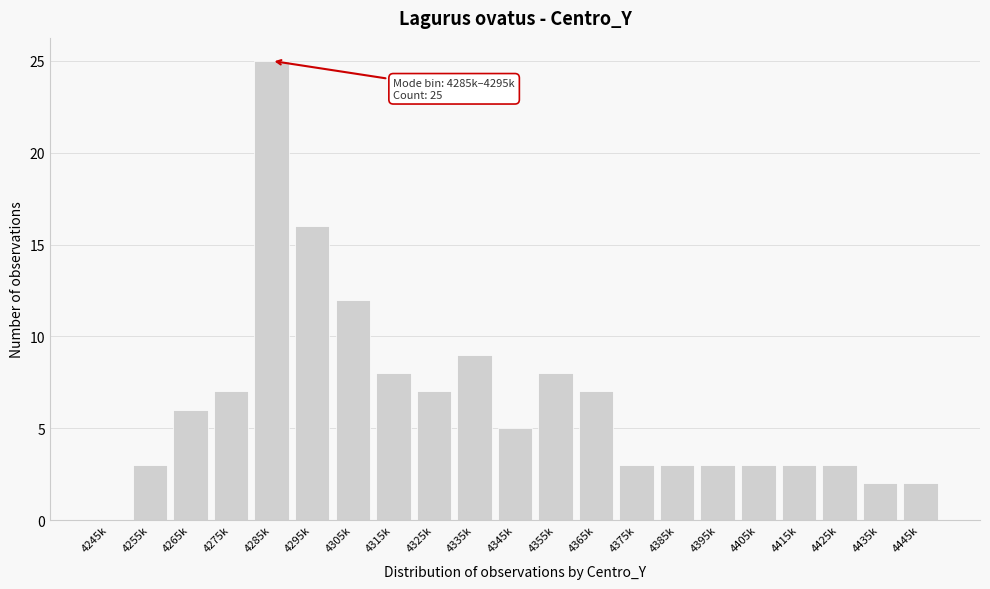

Reading left to right, what are all the values shown in this chart?

4245k=0	4255k=3	4265k=6	4275k=7	4285k=25	4295k=16	4305k=12	4315k=8	4325k=7	4335k=9	4345k=5	4355k=8	4365k=7	4375k=3	4385k=3	4395k=3	4405k=3	4415k=3	4425k=3	4435k=2	4445k=2